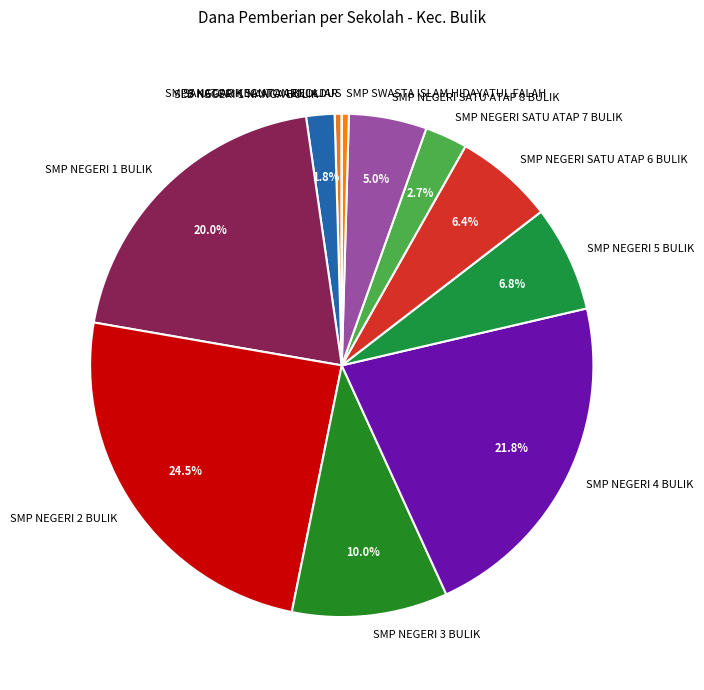

Which category has the biggest portion of the pie?

SMP NEGERI 2 BULIK